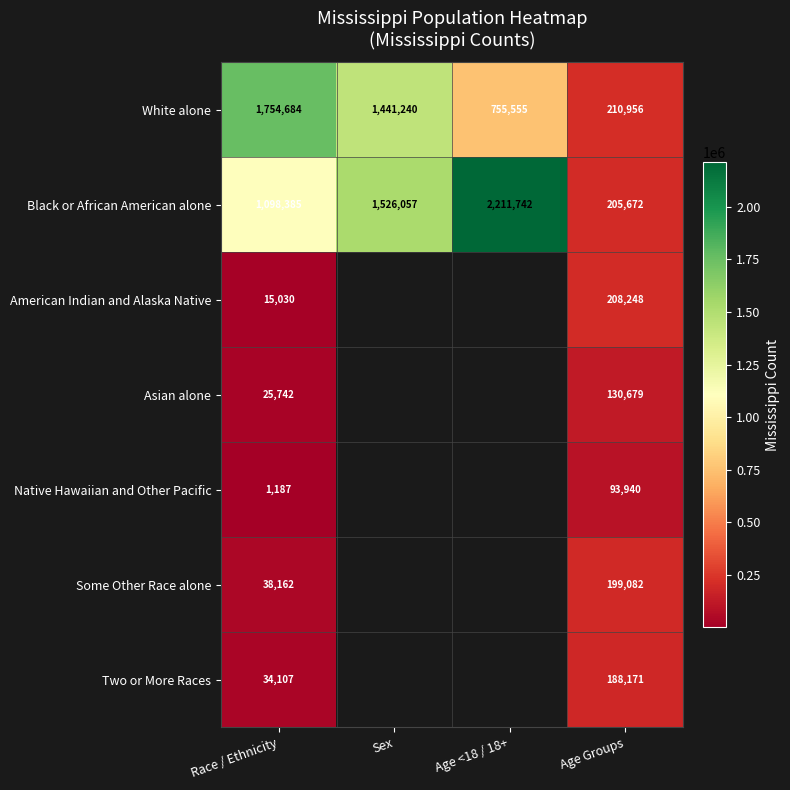

What is the average value of the Black or African American alone series?

1260464